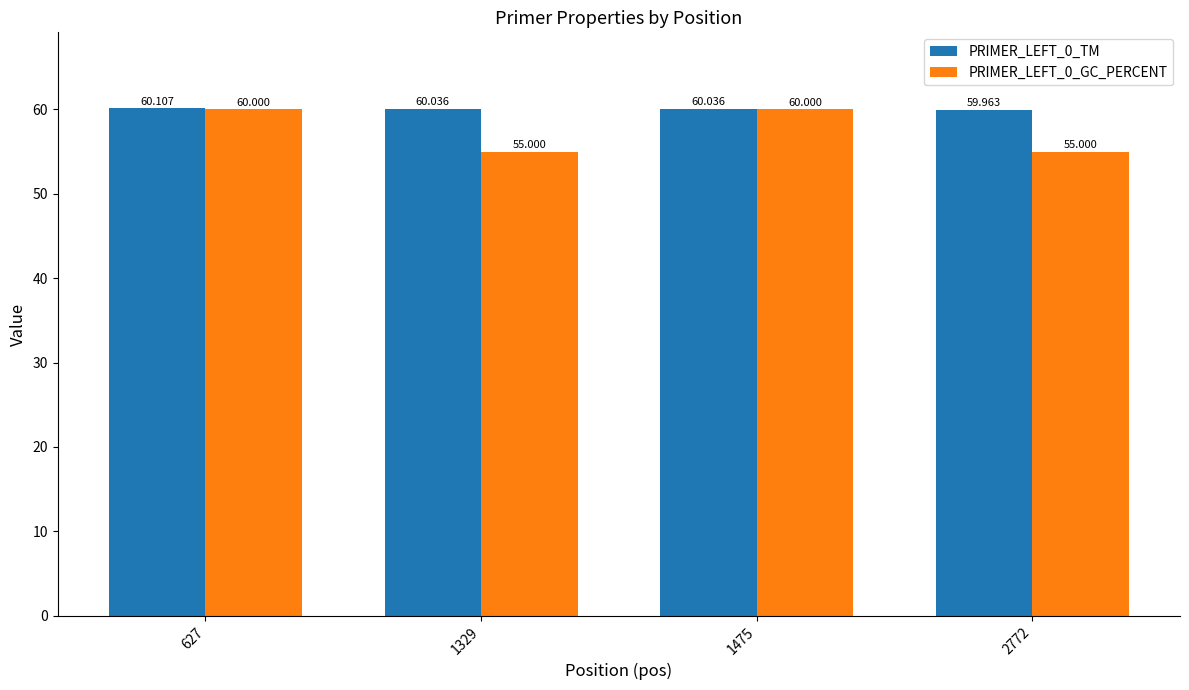

How many bars are there in each group?

2